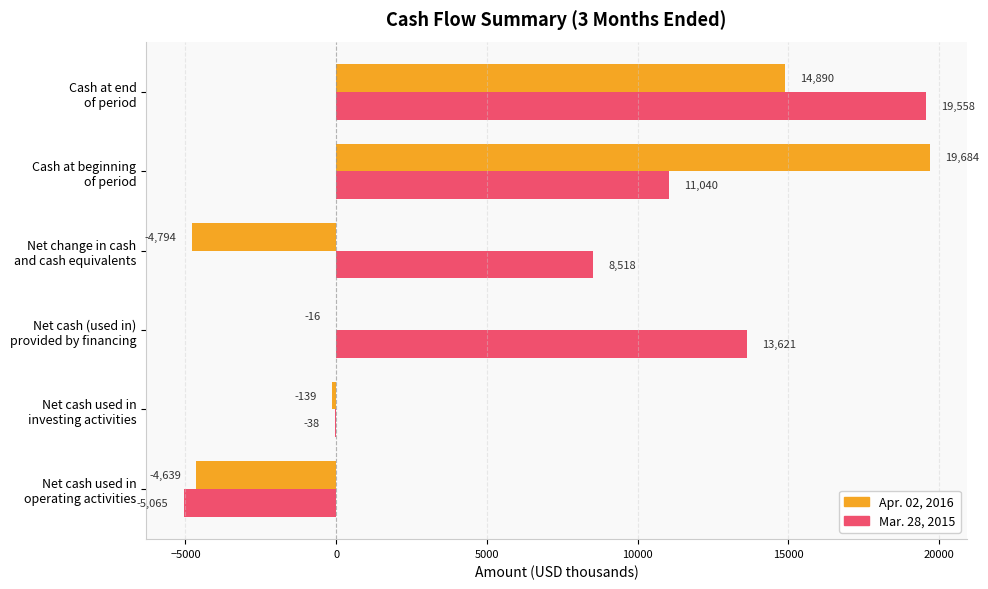

What is the greatest value displayed?

19684